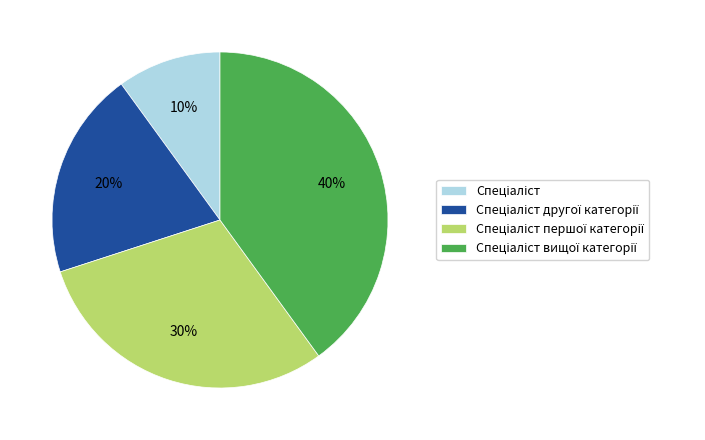

To the nearest percent, what is the average slice percentage?

25%